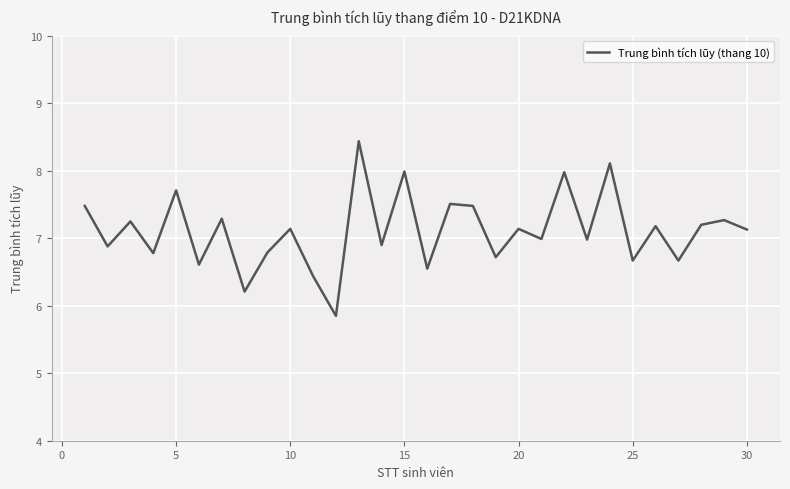

Count the number of data series in this chart.

1